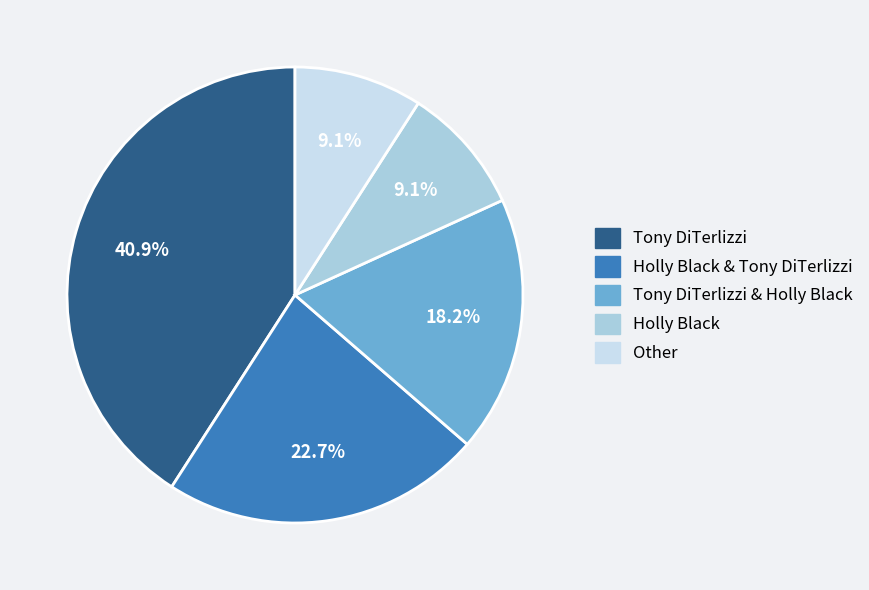

Is there any slice that represents more than half of the pie?

No